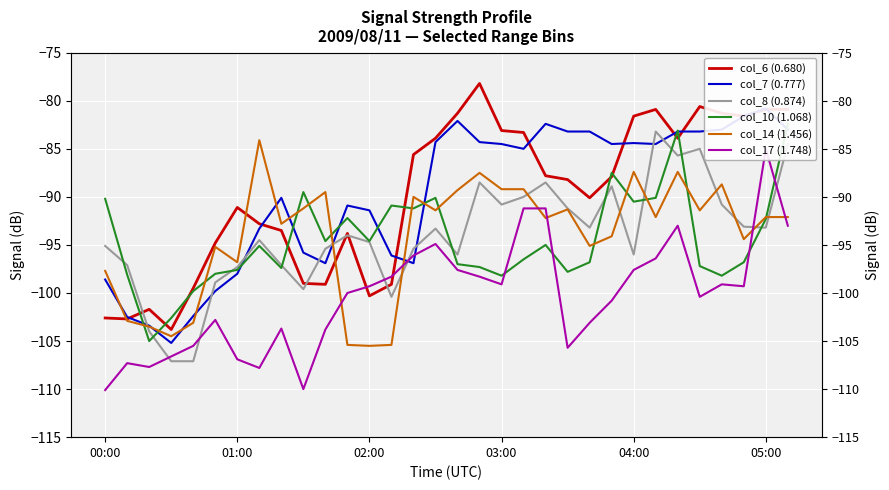

Is the value of col_8 (0.874) at 11 greater than the value of col_17 (1.748) at 30?

No